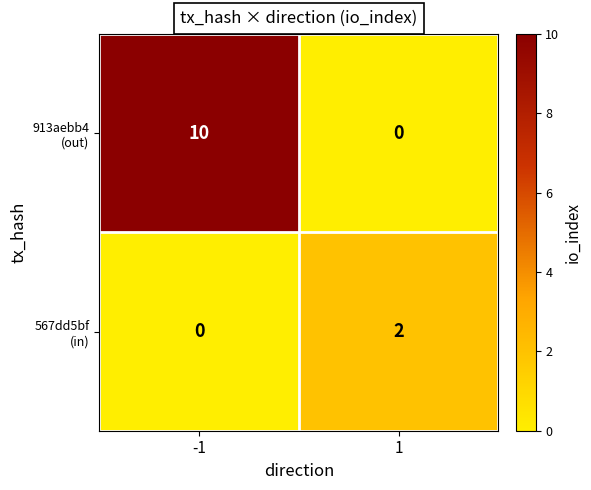

What is the maximum value shown in the chart?

10